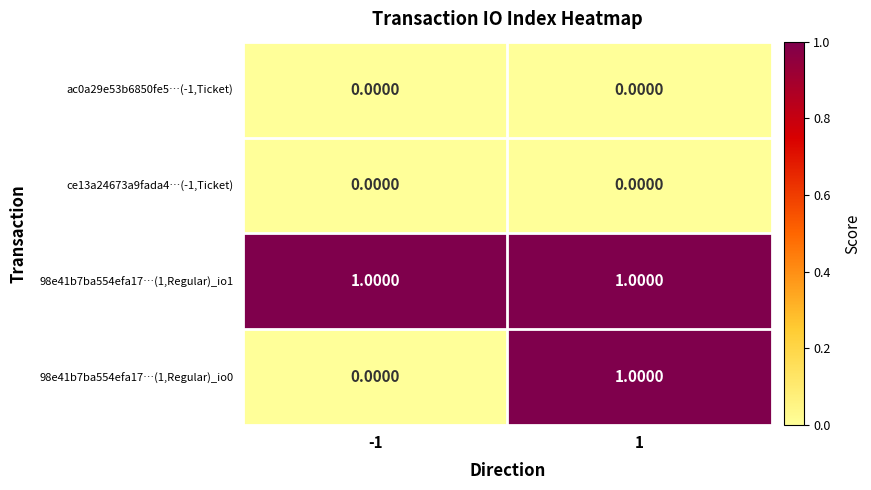

Which series has the largest total across all categories?

98e41b7ba554efa17…(1,Regular)_io1